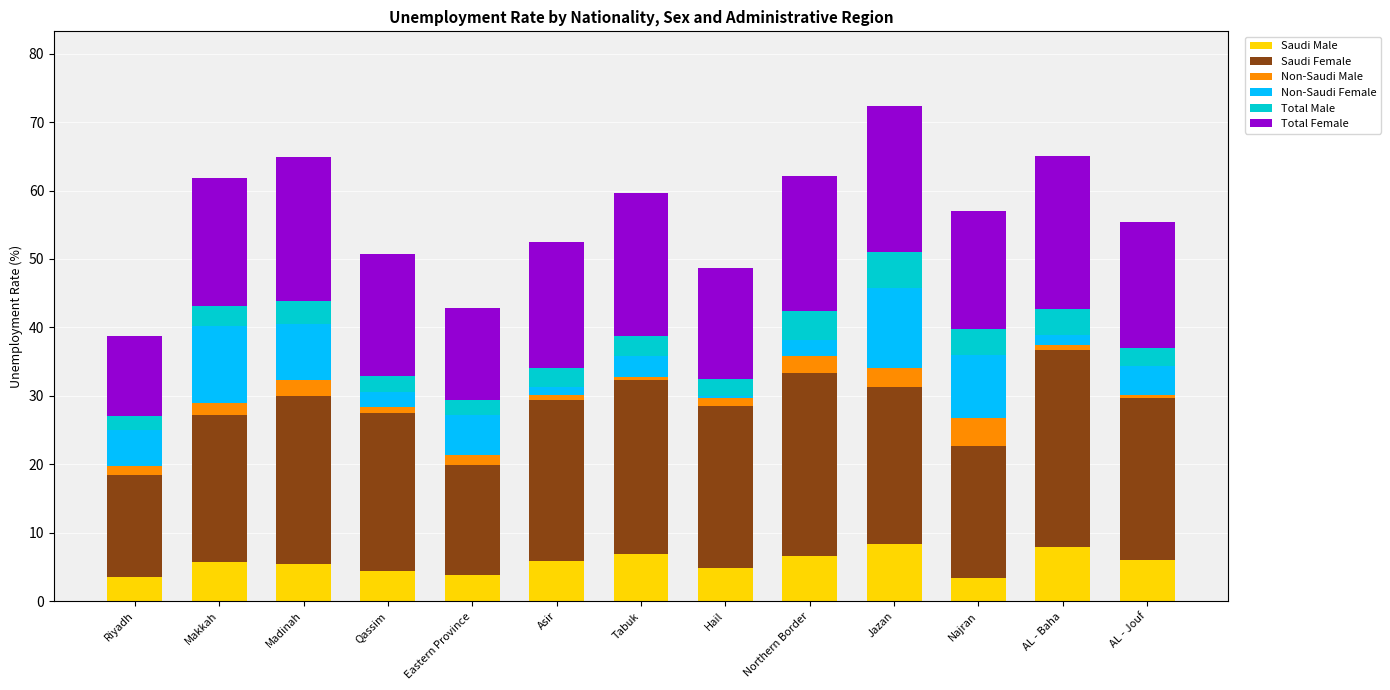

What is the highest value of the Saudi Male series?

8.3